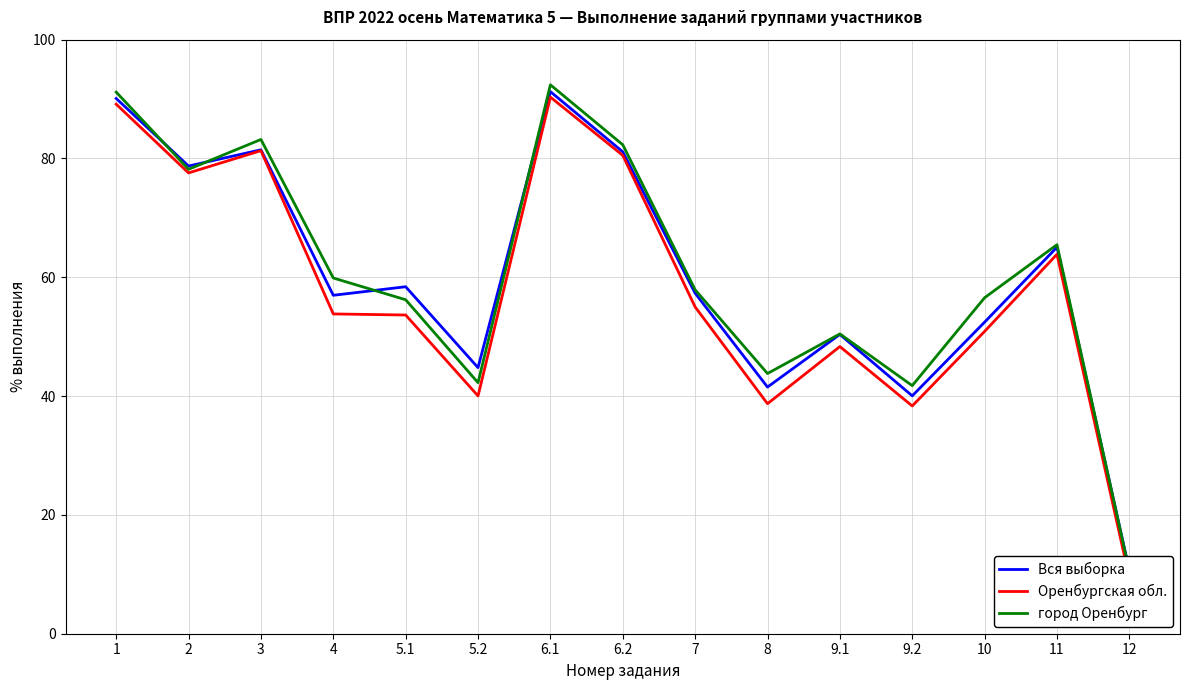

Which series has the largest range (max minus min)?

город Оренбург